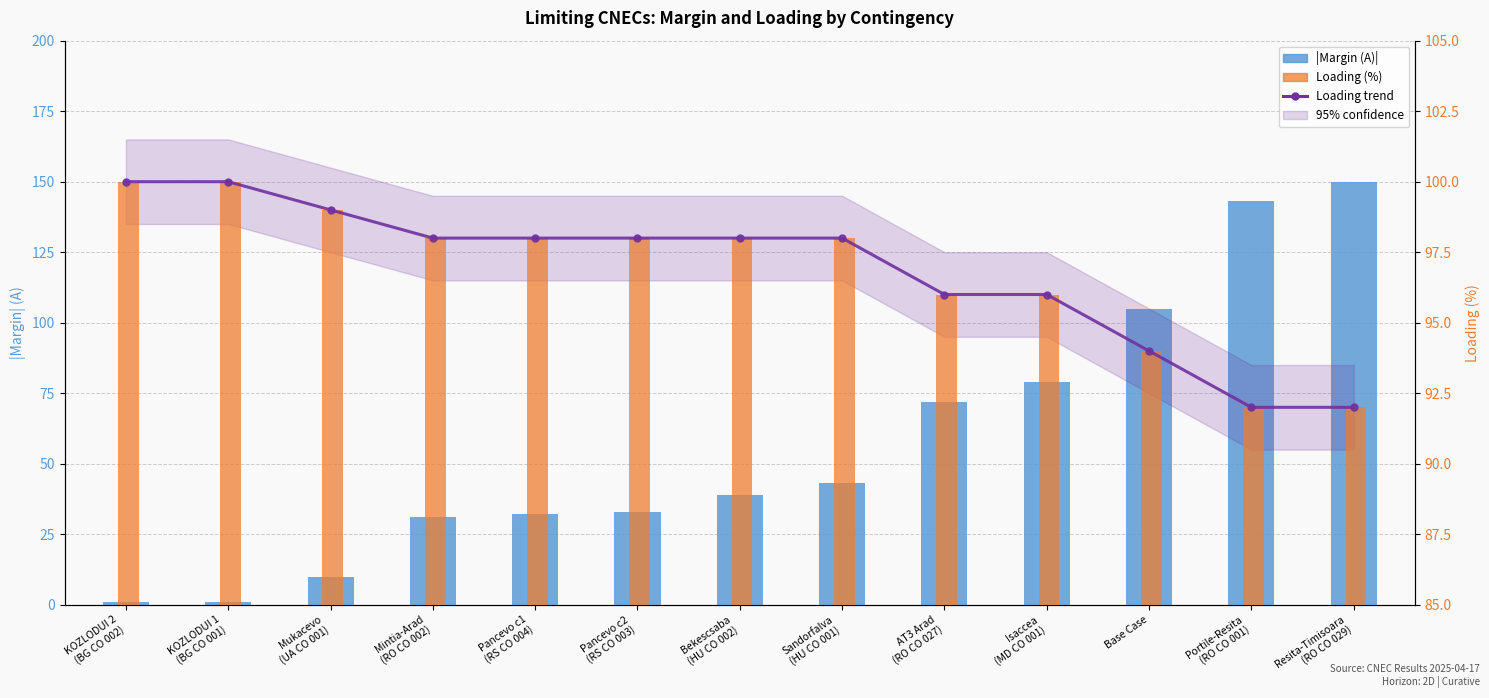

What is the difference between the maximum and minimum values in the Margin (A) [abs] series?

149